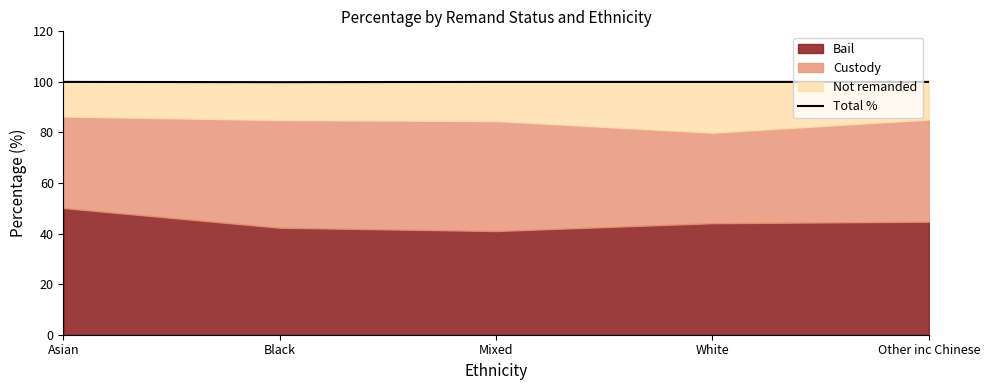

Reading left to right, extract all data points from this chart.

Asian=100.0	Black=99.9	Mixed=100.0	White=100.0	Other inc Chinese=100.0